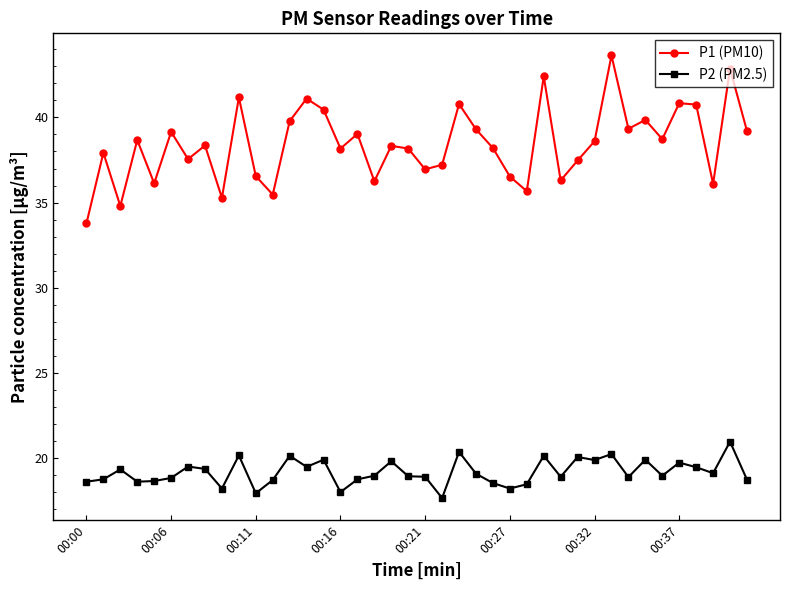

What is the value of the P2 (PM2.5) point at the 37th from the left?

19.5